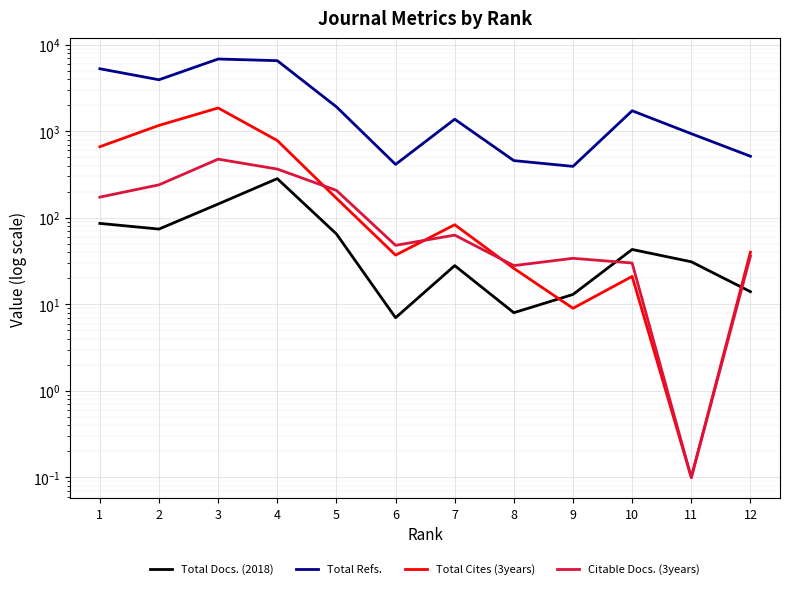

Which has a higher value, 7 or 9?

7